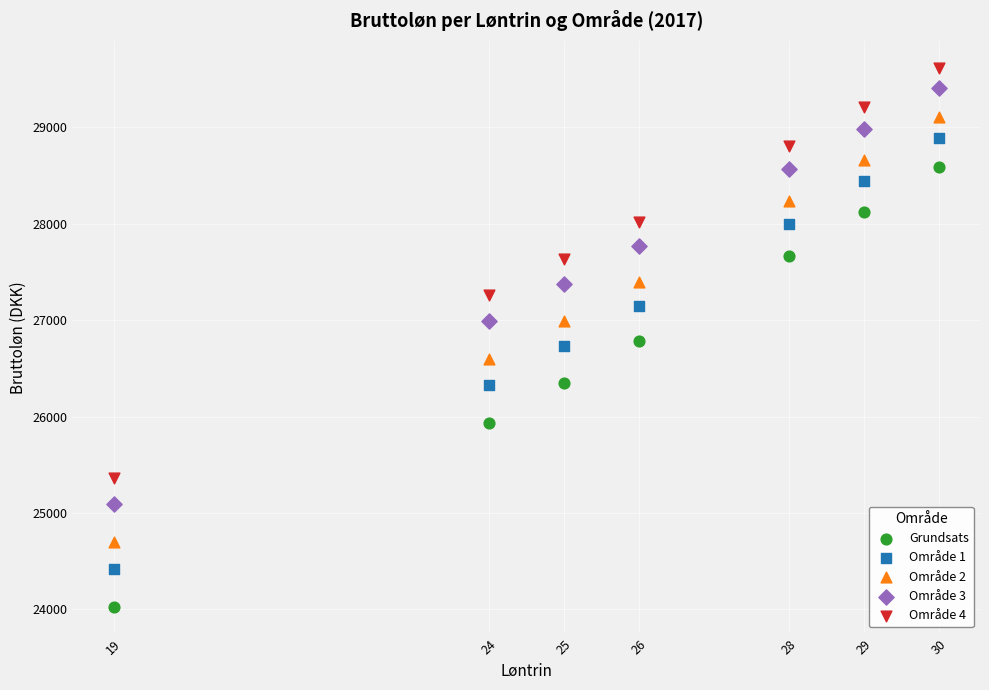

What are all the series names shown in the legend?

Grundsats, Område 1, Område 2, Område 3, Område 4